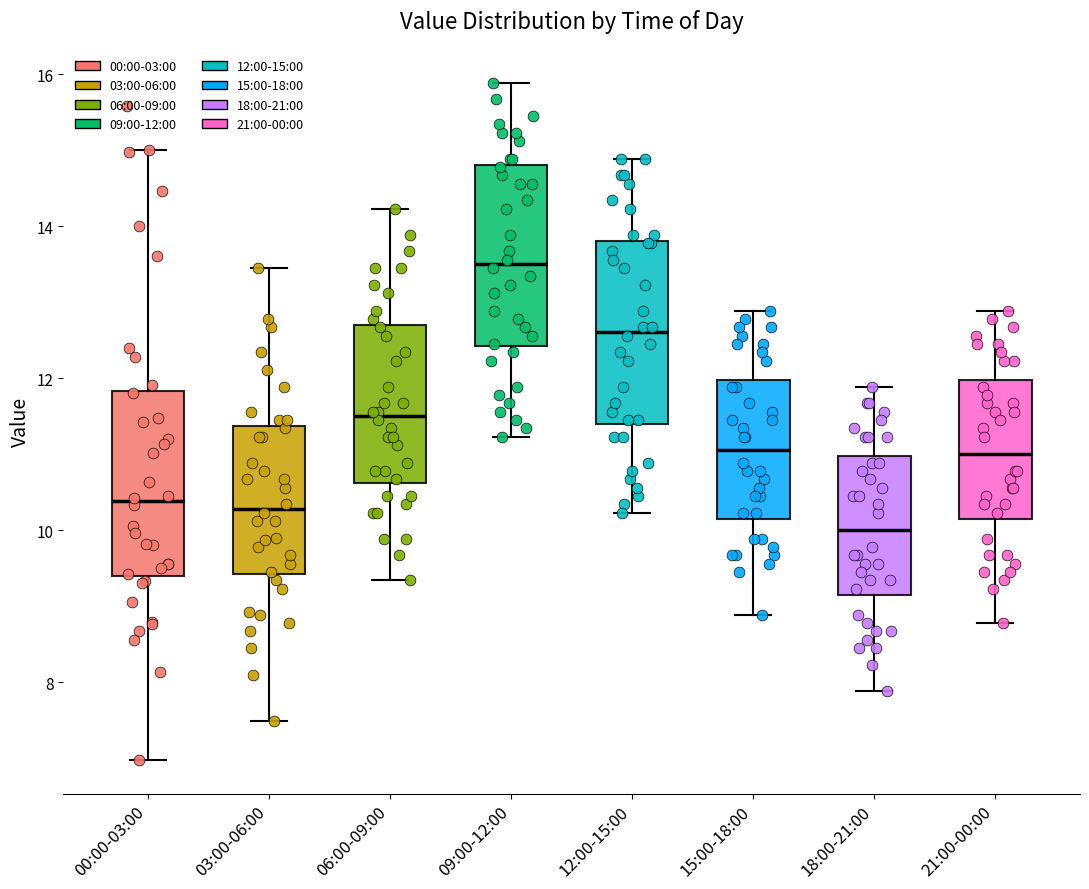

Where does the lower whisker of the box for 18:00-21:00 end on the y-axis? The values are not printed on the chart, so give them approximately, as read against the axis.

7.8